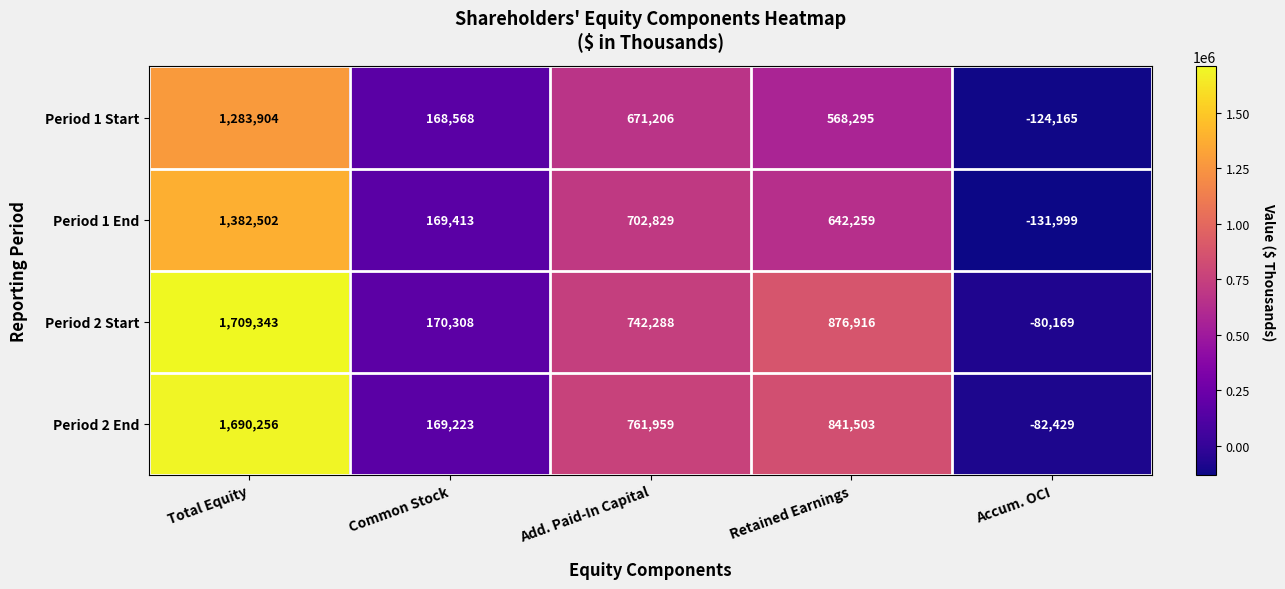

How many positive values does the Period 2 End series have?

4